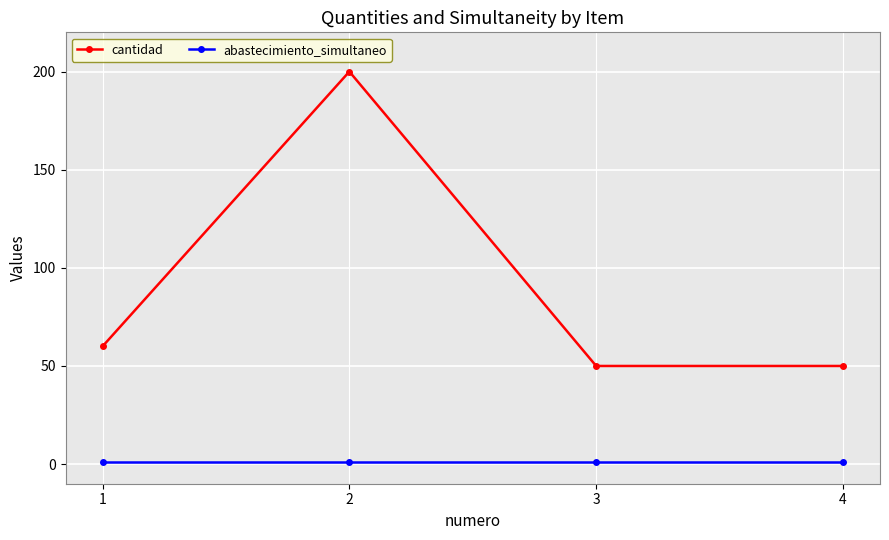

True or false: abastecimiento_simultaneo and cantidad cross at least once.

False